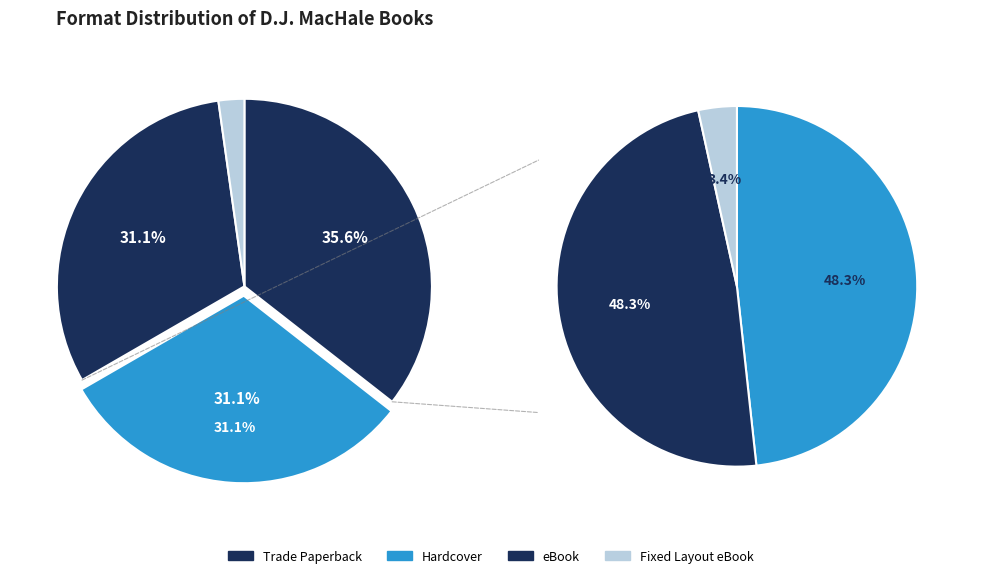

How many slices are in this pie chart?

4